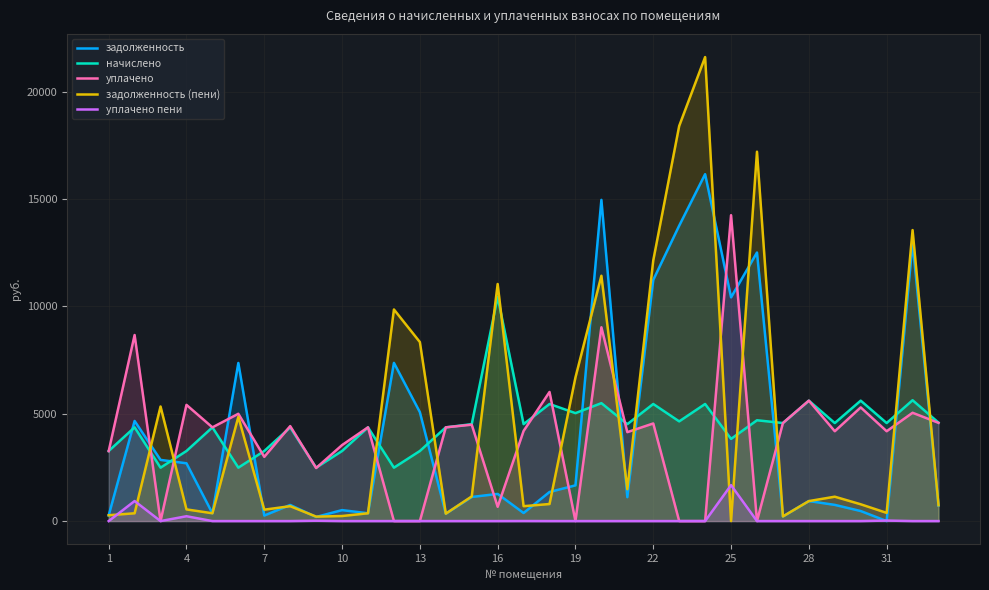

What is the maximum value for начислено?

10448.2